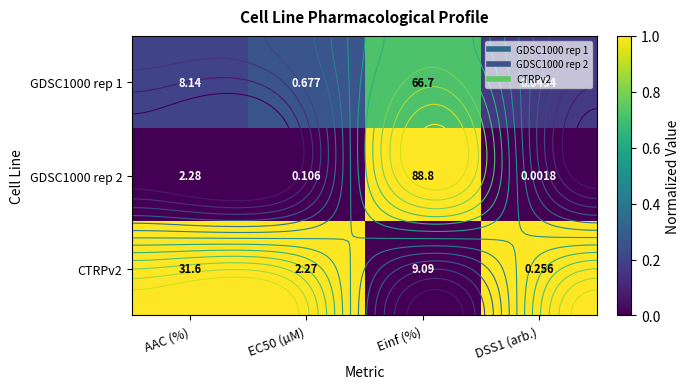

Which series has the largest range (max minus min)?

GDSC1000 rep 2